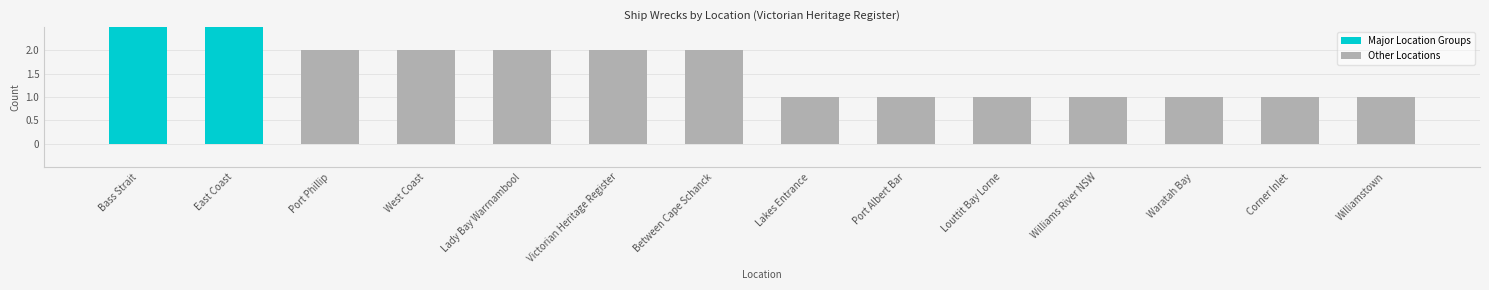

List the labels in order of value, smallest first.

Lakes Entrance, Port Albert Bar, Louttit Bay Lorne, Williams River NSW, Waratah Bay, Corner Inlet, Williamstown, Port Phillip, West Coast, Lady Bay Warrnambool, Victorian Heritage Register, Between Cape Schanck, Bass Strait, East Coast